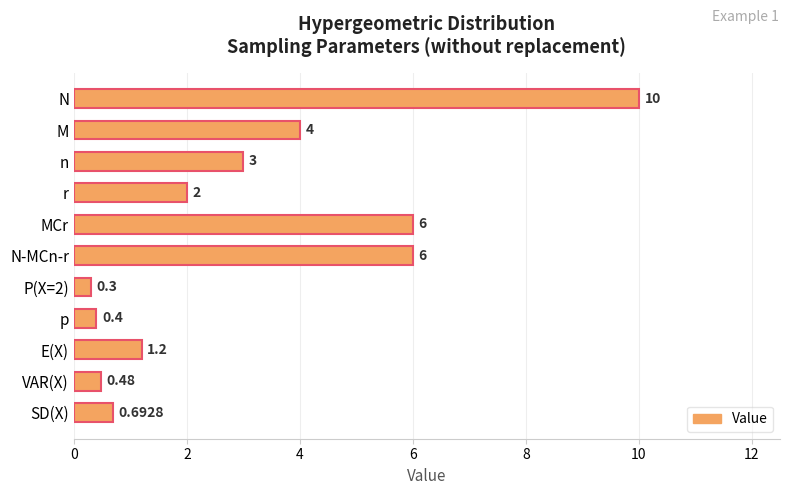

What is the label of the 2nd bar from the bottom?

VAR(X)